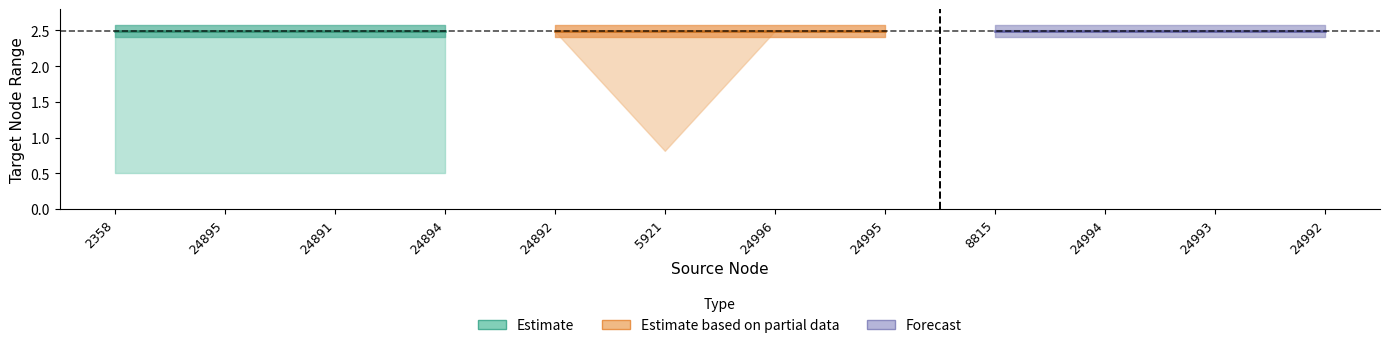

What is the value of the Estimate point at the 1st from the left?

2.5